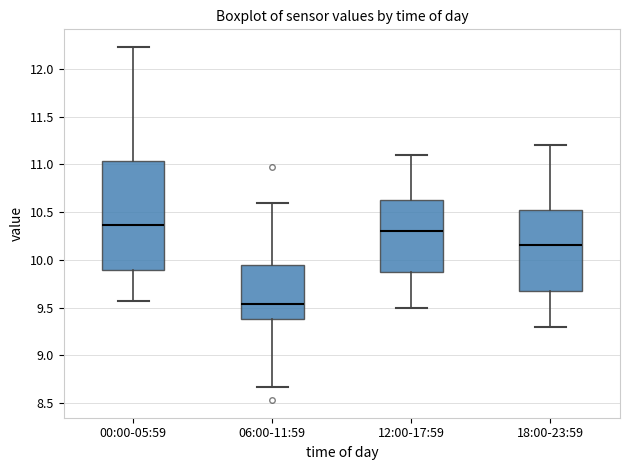

Reading left to right, transcribe this box plot: for each box, give where its median line is, the range the box spans, and where its two whiskers end, as read against the y-axis. The values are not printed on the chart, so give them approximately, as read against the axis.

00:00-05:59: median 10.35, box 9.90 to 11.05, whiskers 9.55 to 12.25
06:00-11:59: median 9.55, box 9.40 to 9.95, whiskers 8.65 to 10.60
12:00-17:59: median 10.30, box 9.90 to 10.65, whiskers 9.50 to 11.10
18:00-23:59: median 10.15, box 9.70 to 10.55, whiskers 9.30 to 11.20